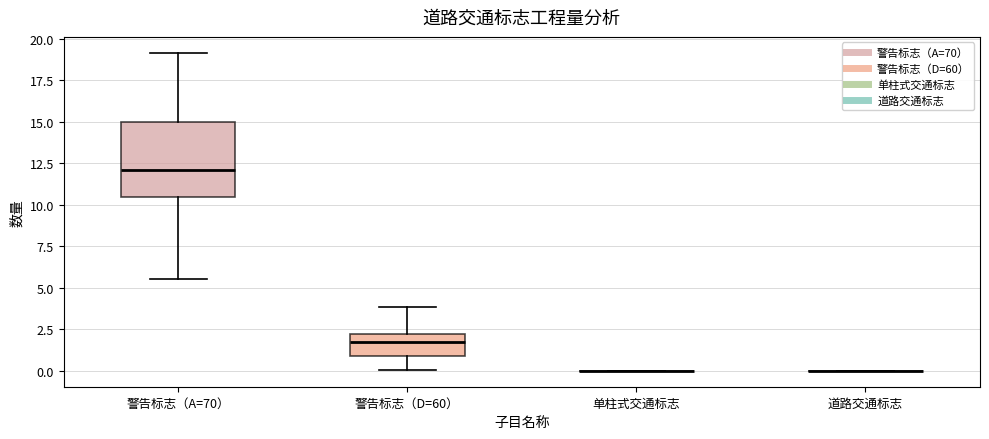

Comparing the boxes themselves (not the whiskers), which one is the tallest?

警告标志（A=70）